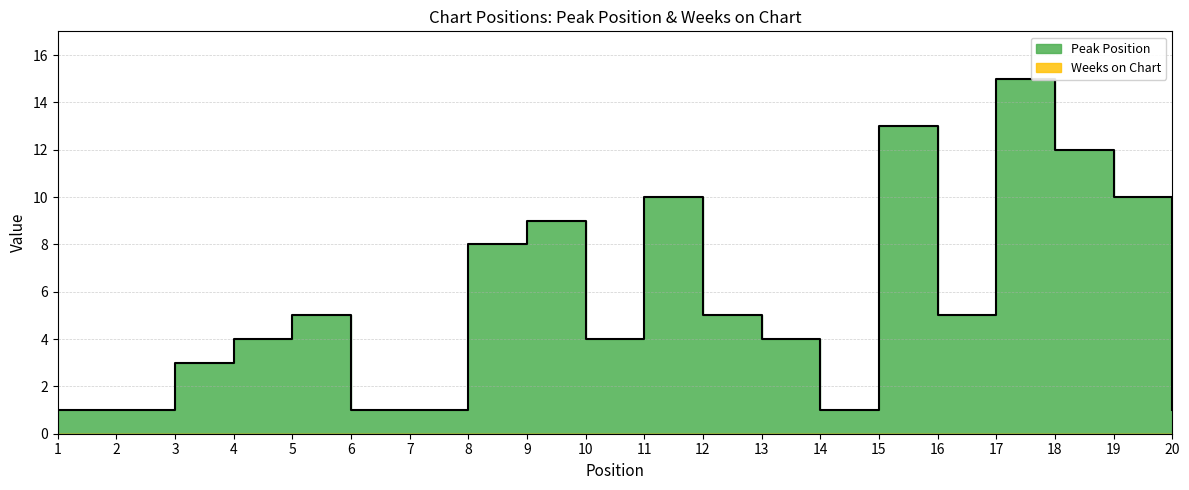

Reading left to right, extract all data points from this chart.

1=1	2=1	3=3	4=4	5=5	6=1	7=1	8=8	9=9	10=4	11=10	12=5	13=4	14=1	15=13	16=5	17=15	18=12	19=10	20=1